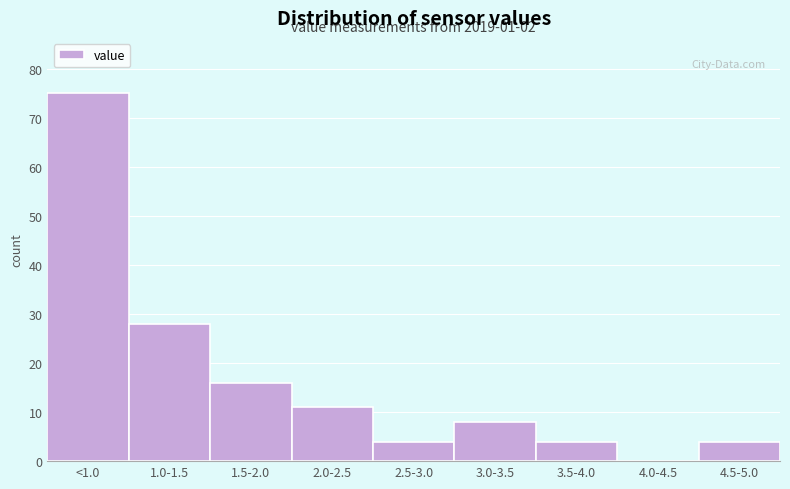

Reading right to left, extract all data points from this chart.

4.5-5.0=4	4.0-4.5=0	3.5-4.0=4	3.0-3.5=8	2.5-3.0=4	2.0-2.5=11	1.5-2.0=16	1.0-1.5=28	<1.0=75